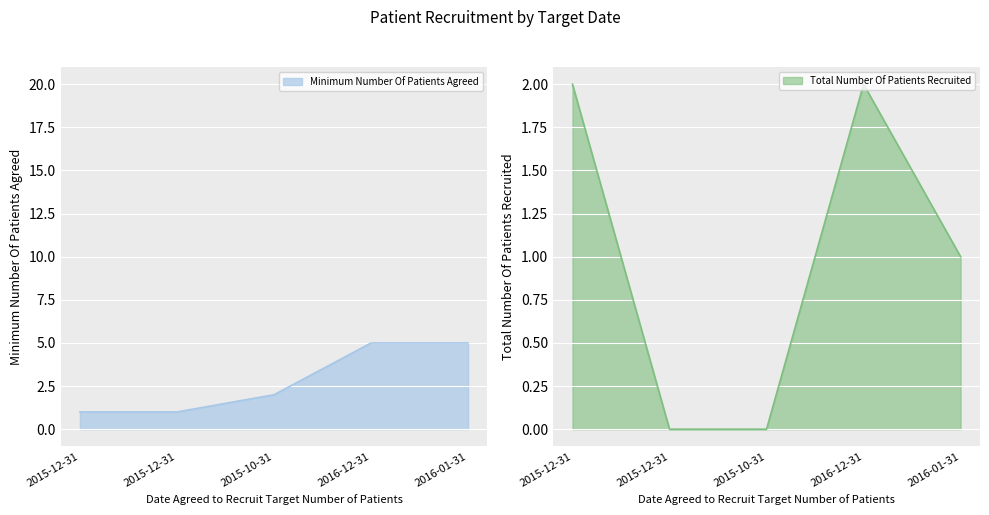

What is the total value across all series at 2016-12-31?

7